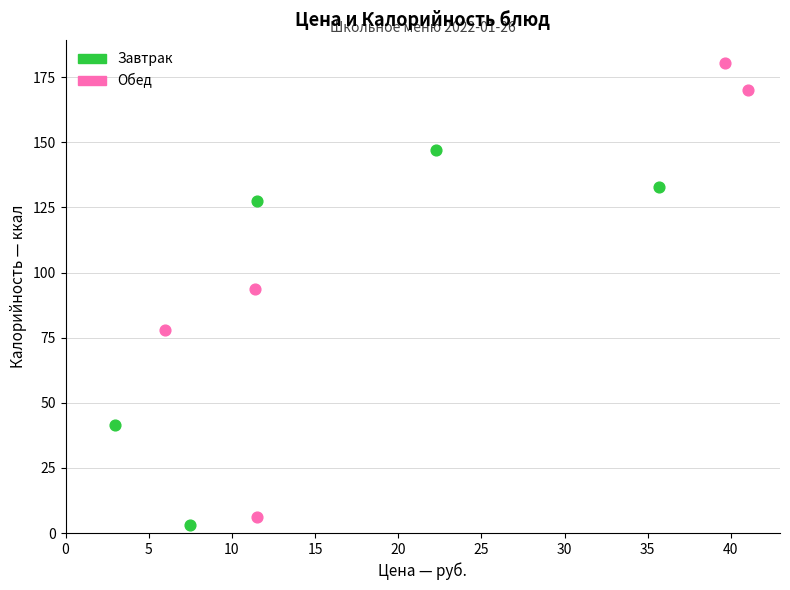

Which series reaches the minimum Y coordinate?

Завтрак